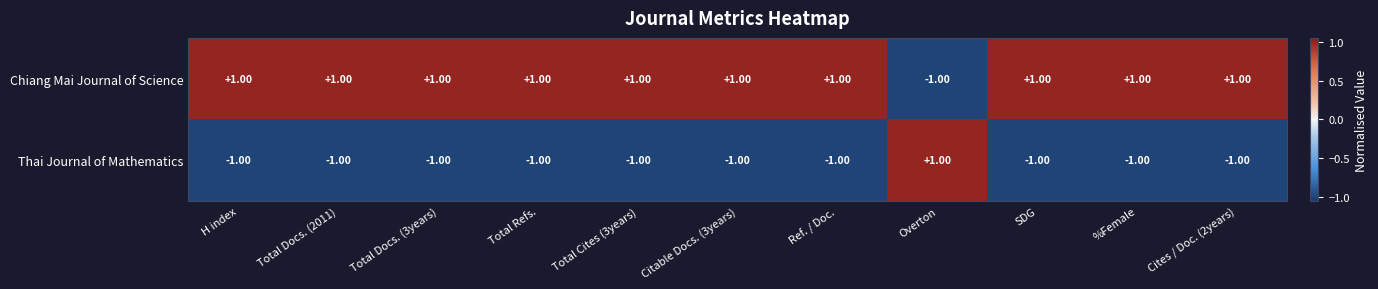

Rank the series by their average value, from highest to lowest.

Chiang Mai Journal of Science, Thai Journal of Mathematics